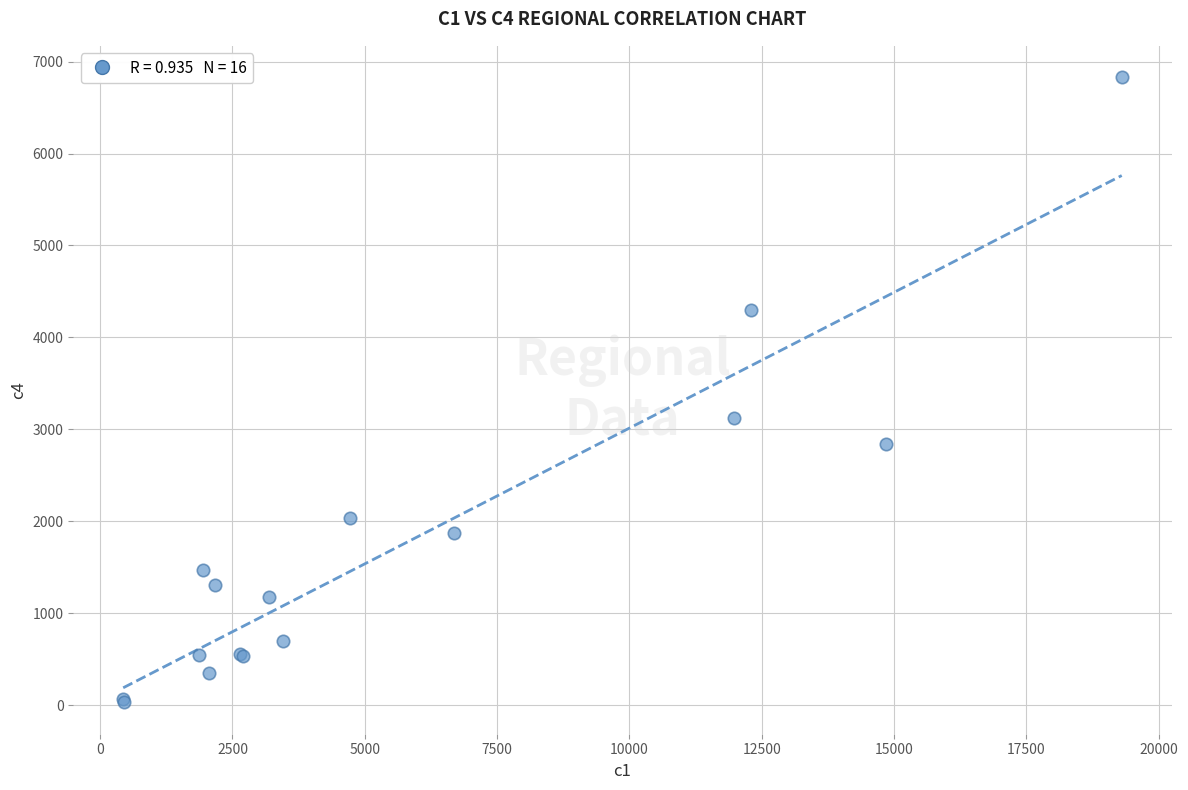

What Y value in the scatter plot is closest to 3430?

3122